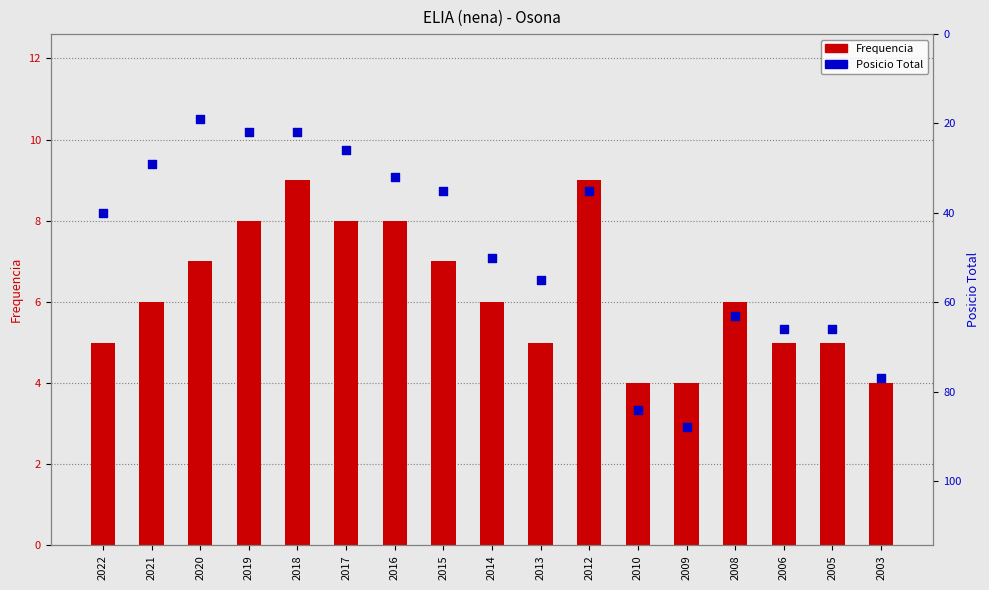

What is the total value across all series at 2018?

31